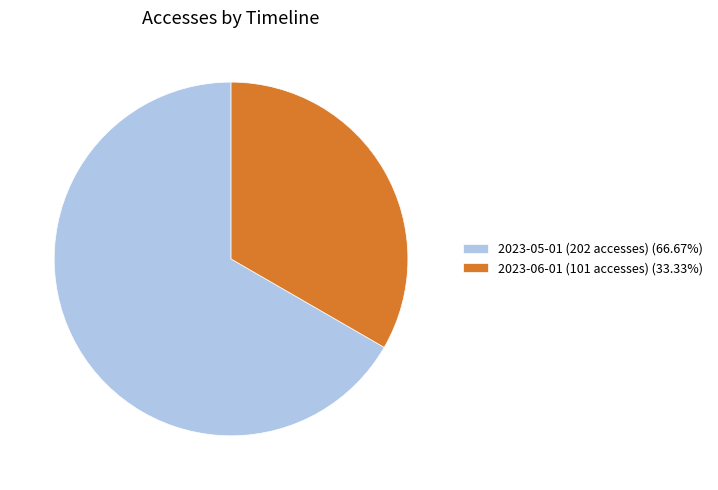

Is the sum of 2023-05-01 (202 accesses) (66.67%) and 2023-06-01 (101 accesses) (33.33%) greater than half?

Yes